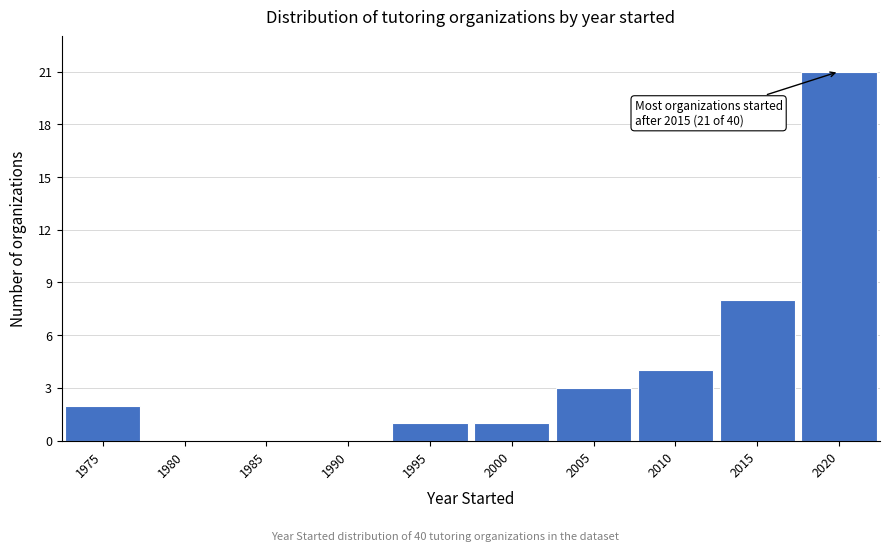

Reading left to right, extract all data points from this chart.

1975=2	1980=0	1985=0	1990=0	1995=1	2000=1	2005=3	2010=4	2015=8	2020=21